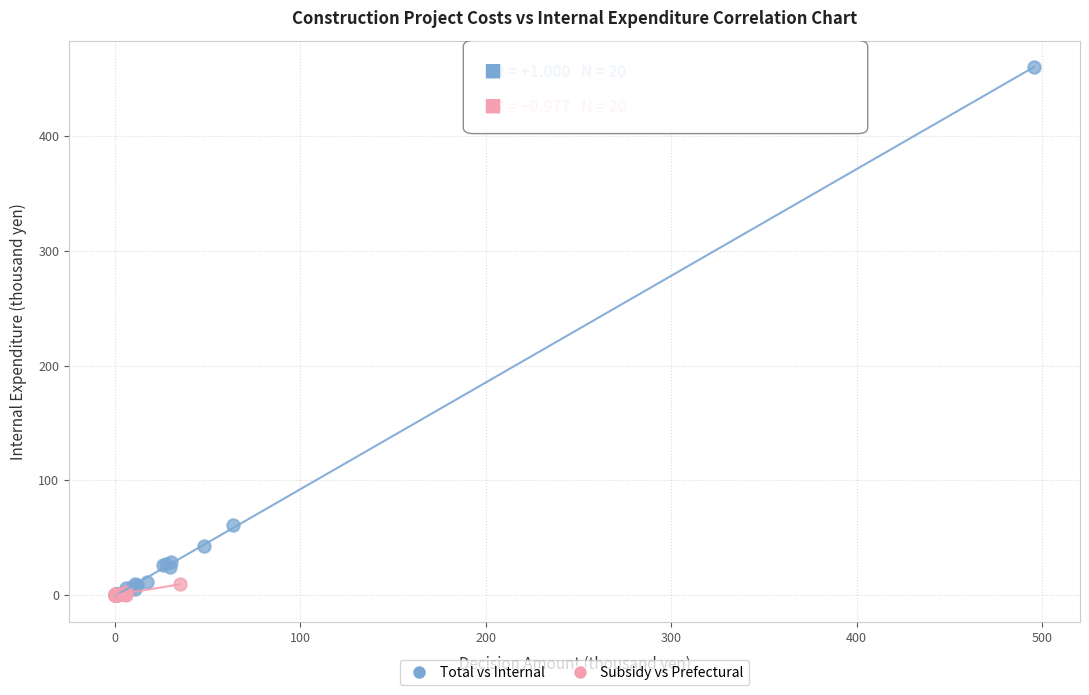

Which series has the widest spread of Y values?

Total vs Internal